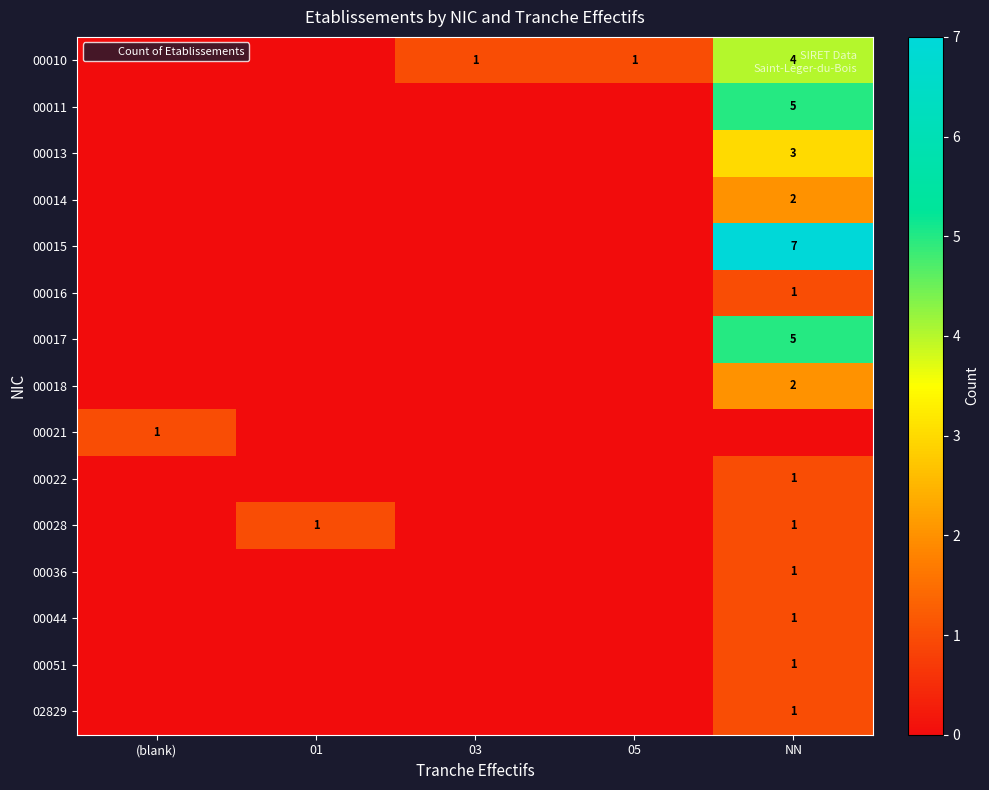

Which series has the widest spread of values?

00015